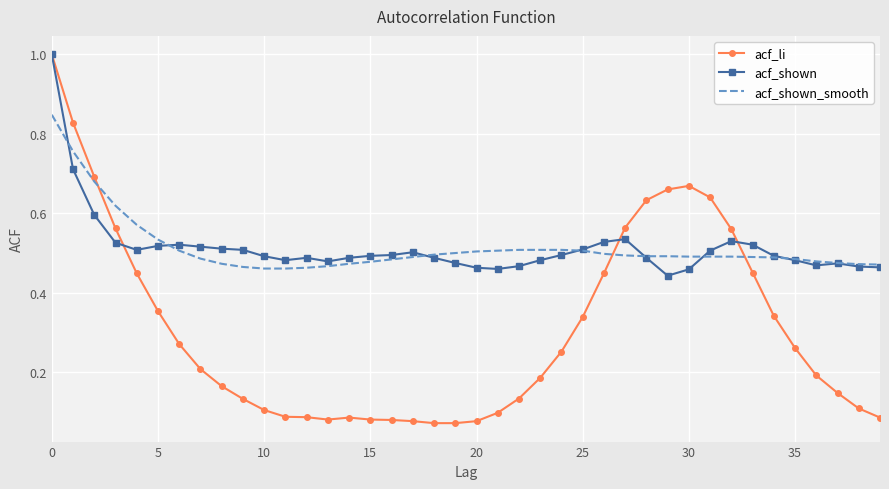

Which series has the widest spread of values?

acf_li